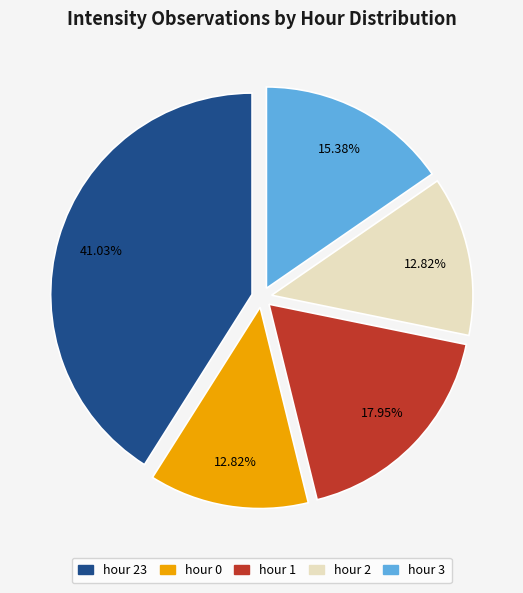

Is there a majority slice in this chart?

No